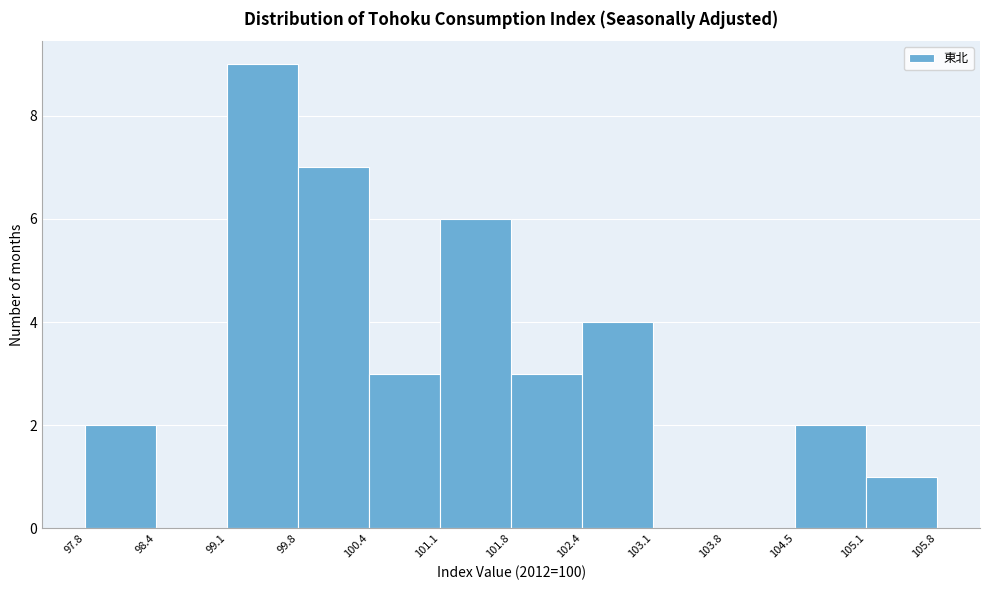

What is the height of the bar covering 100.4 to 101.1 on the x-axis? The values are not printed on the chart, so give them approximately, as read against the axis.

3